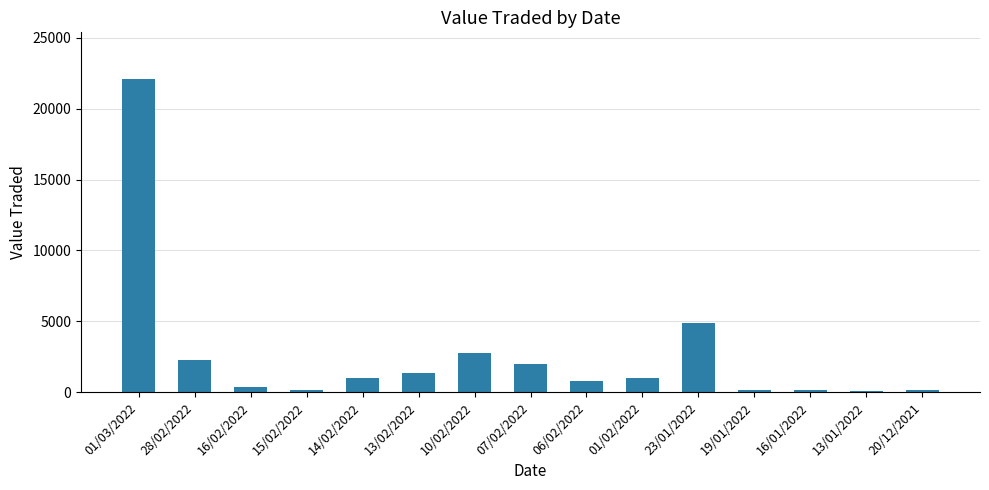

Are the bars horizontal?

No